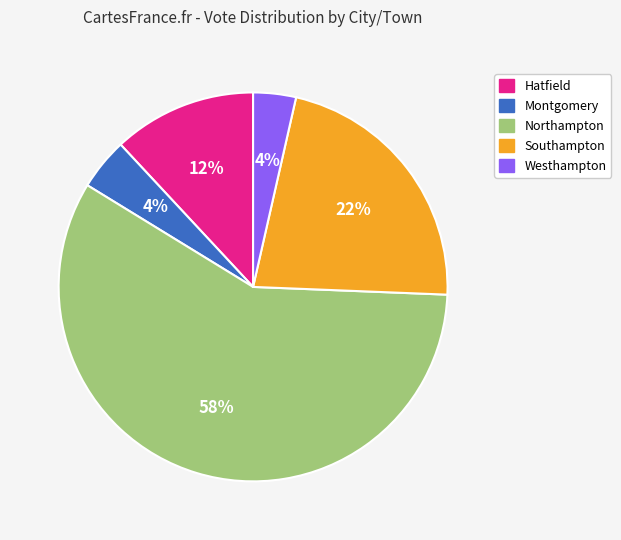

Which slice represents more than half of the pie?

Northampton